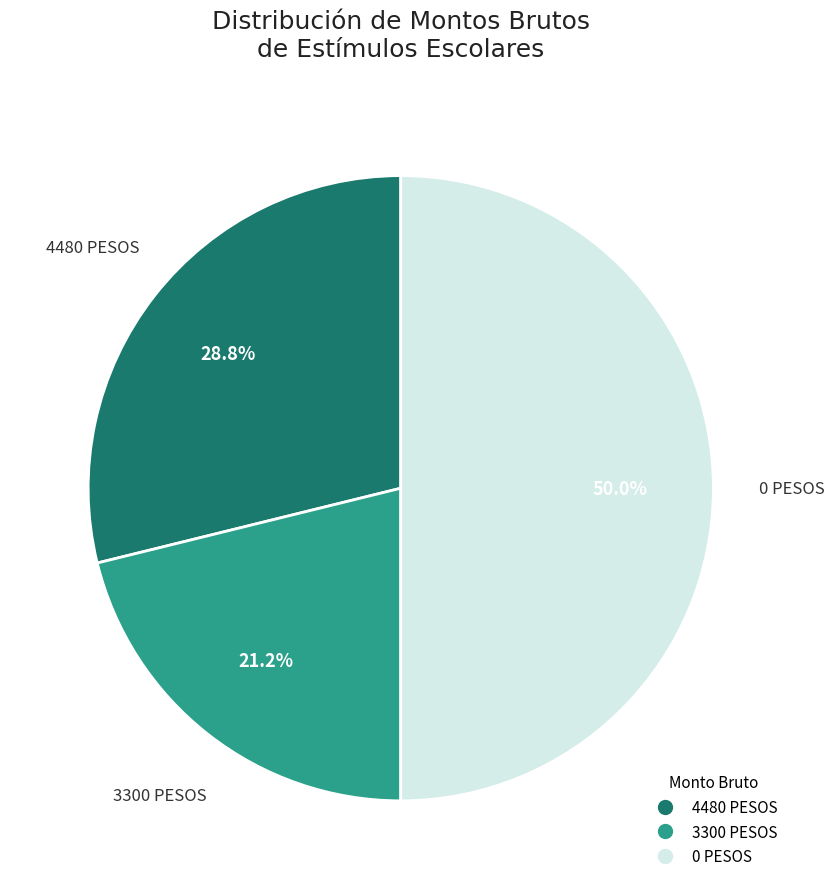

Does 3300 PESOS represent more than half of the total?

No